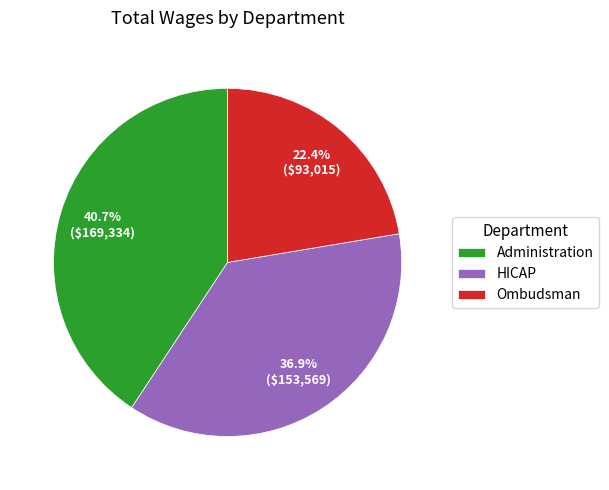

To the nearest percent, what is the difference between the Ombudsman and Administration slice percentages?

18%